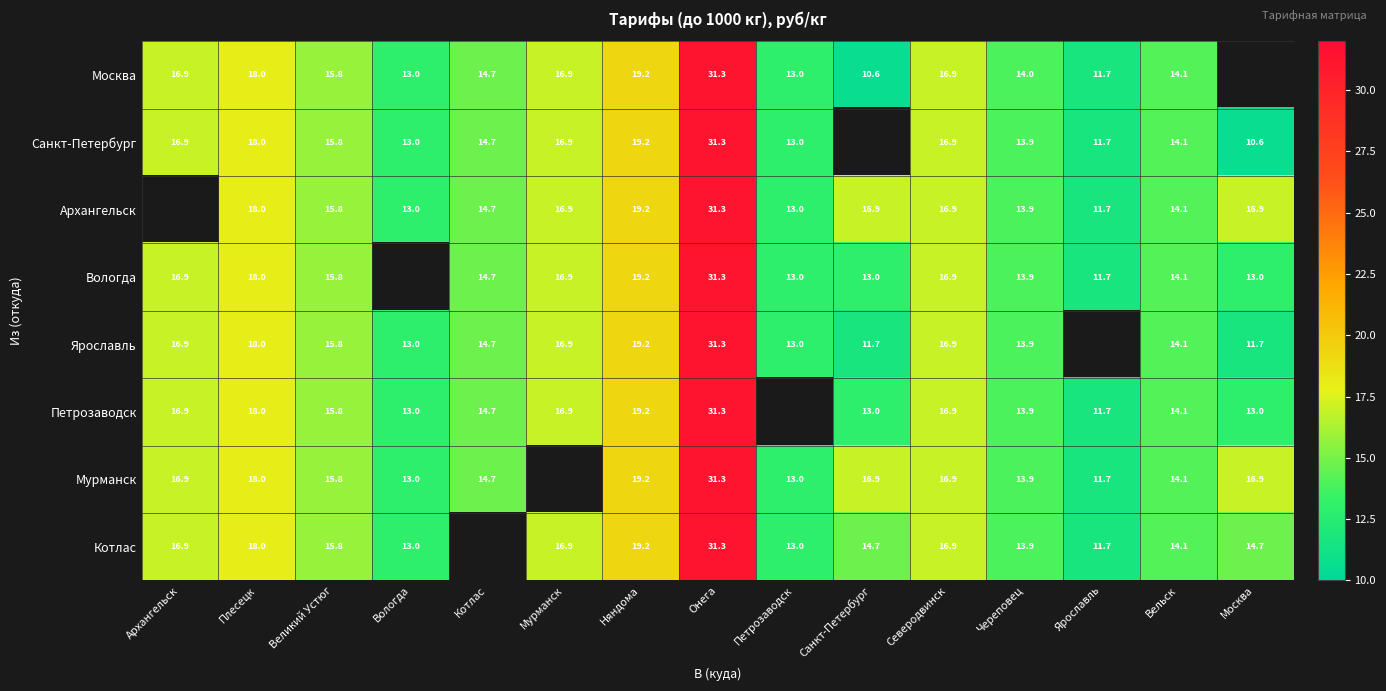

Is the value of Петрозаводск at Плесецк greater than the value of Ярославль at Череповец?

Yes